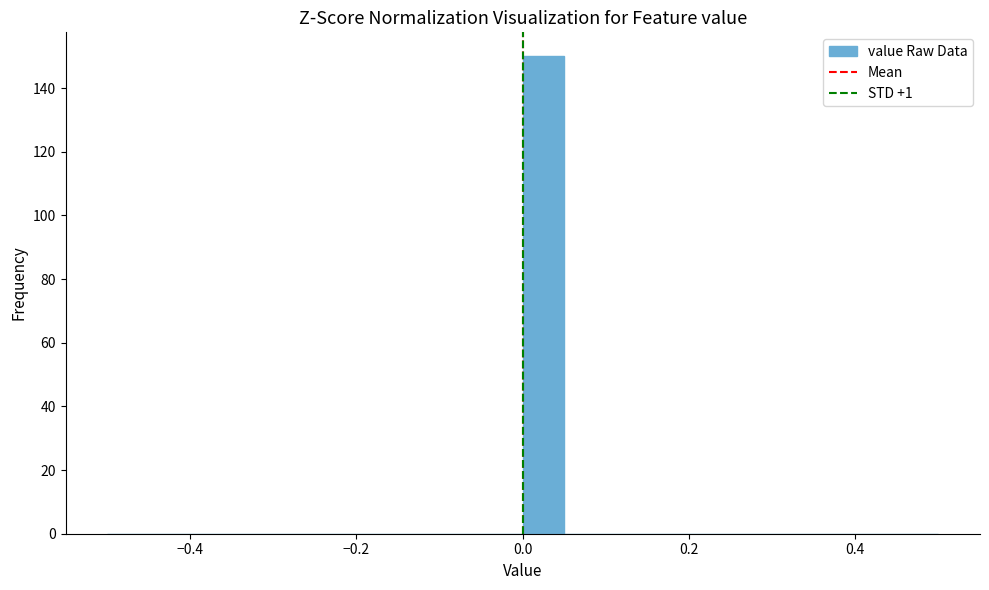

Read against the x-axis, roughly where is the centre of the tallest bar?

0.02